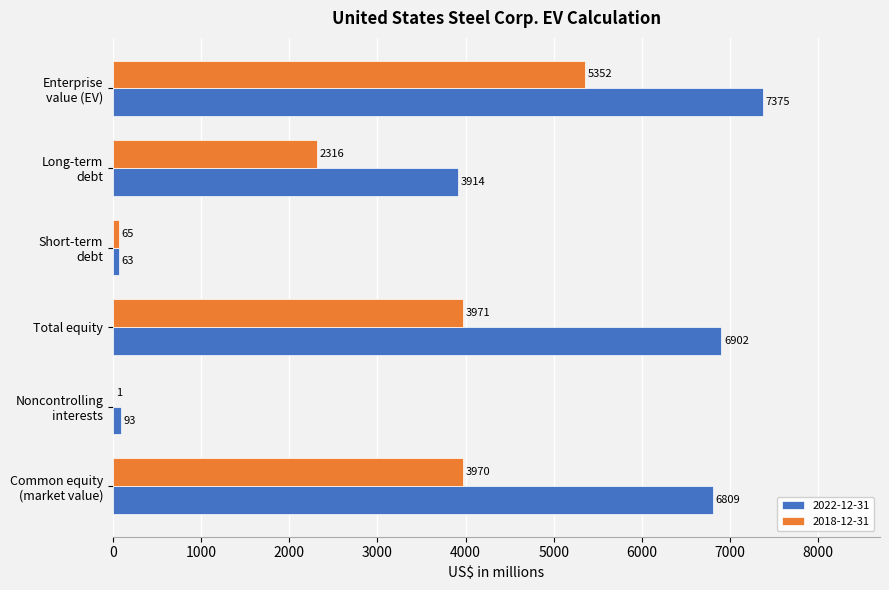

Which series has the largest total across all categories?

2022-12-31